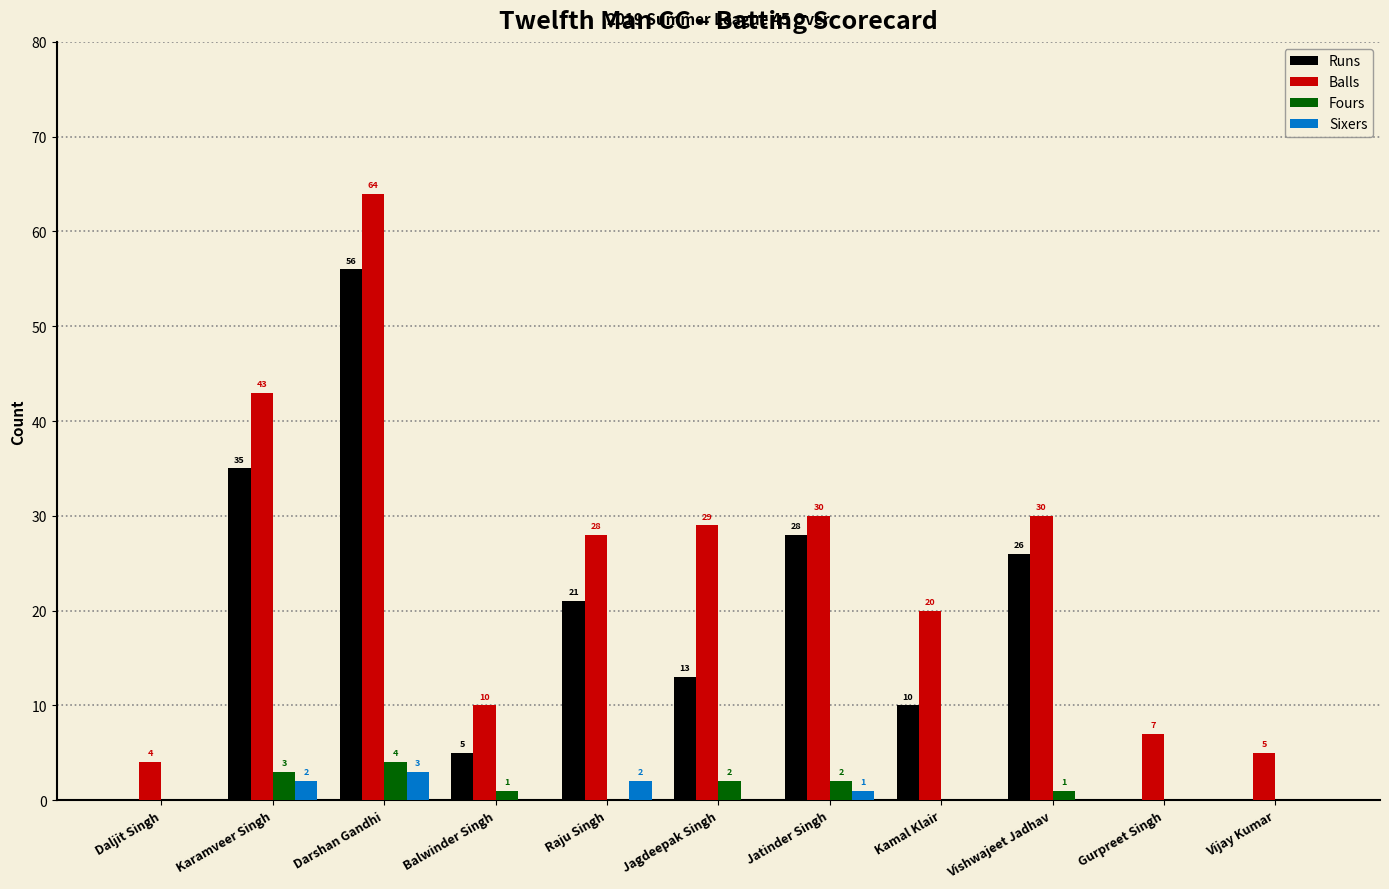

Does the chart contain stacked bars?

No